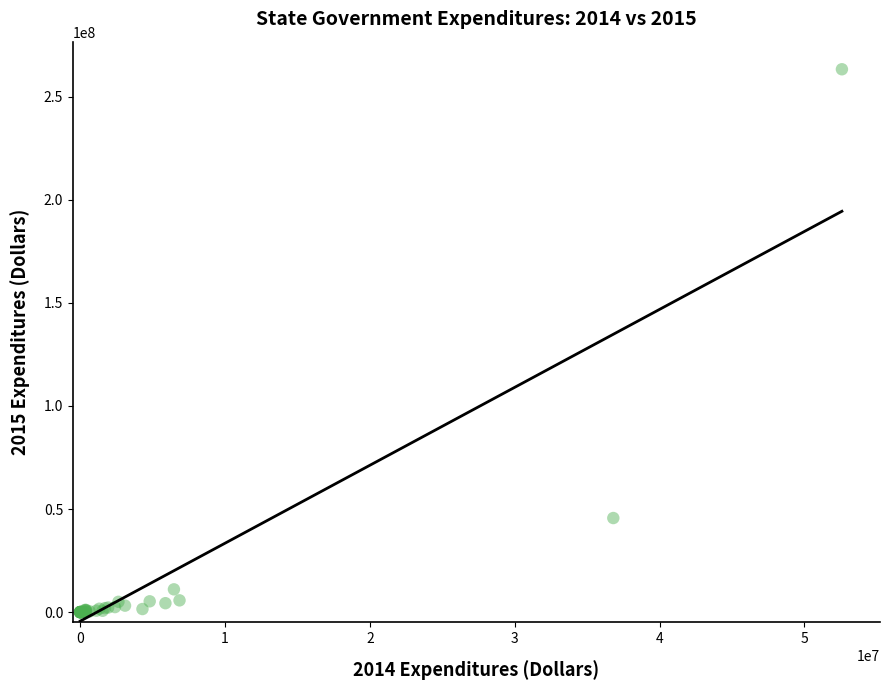

What Y value in the scatter plot is closest to 131627000?

45627241